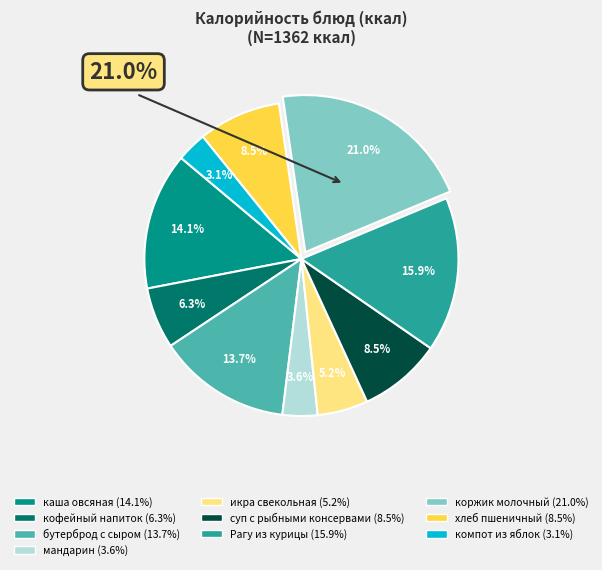

What is the change in value from суп с рыбными консервами to коржик молочный?

+170.0